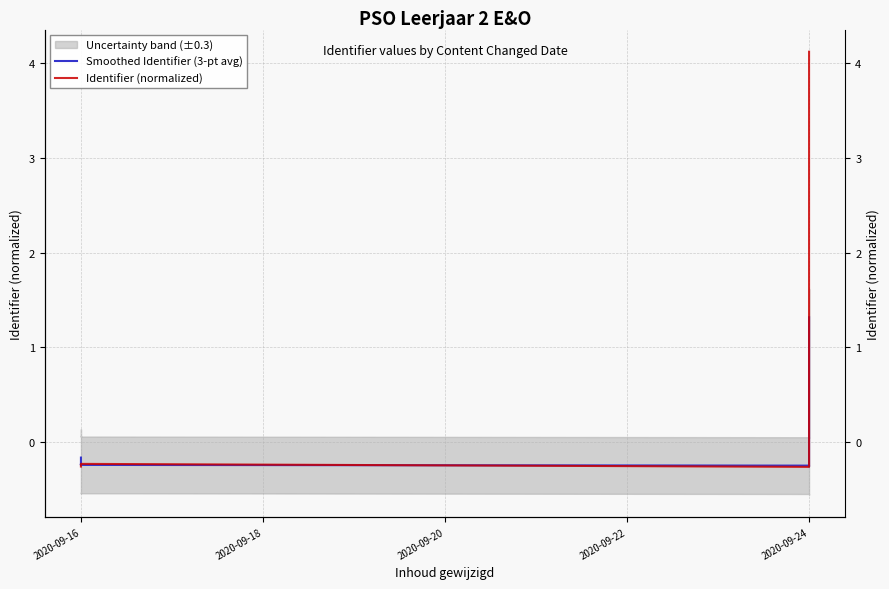

The value of Identifier (normalized) at 2020-09-24 is -0.4. True or false?

False